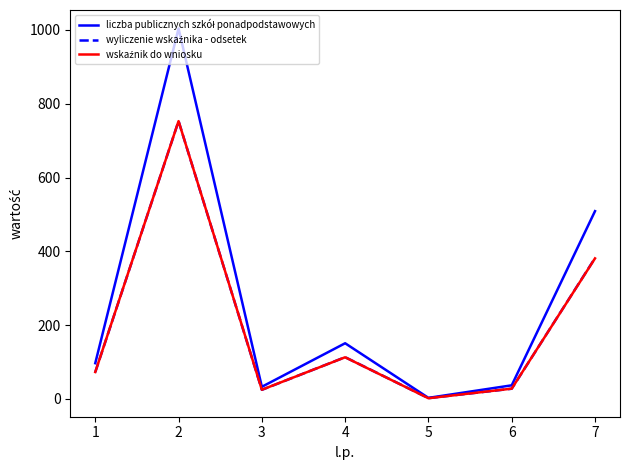

What is the difference between the highest and lowest values at 7?

128.0